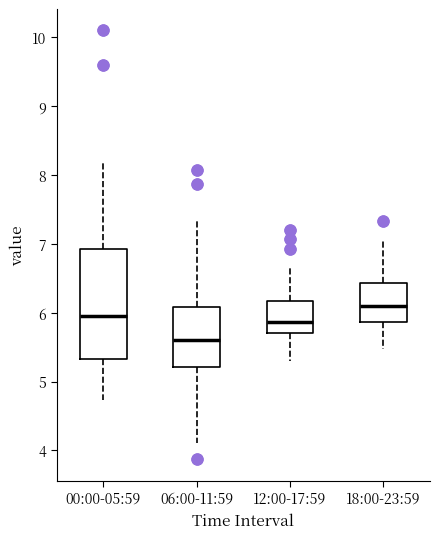

Where does the median line of the box for 18:00-23:59 sit on the y-axis? The values are not printed on the chart, so give them approximately, as read against the axis.

6.1